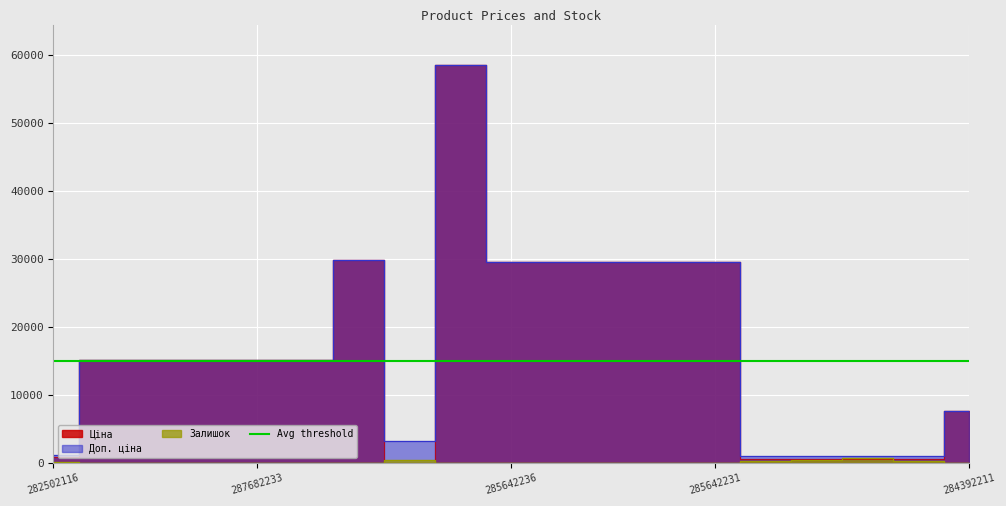

What is the value of the Доп. ціна point at the 17th from the left?

1081.7